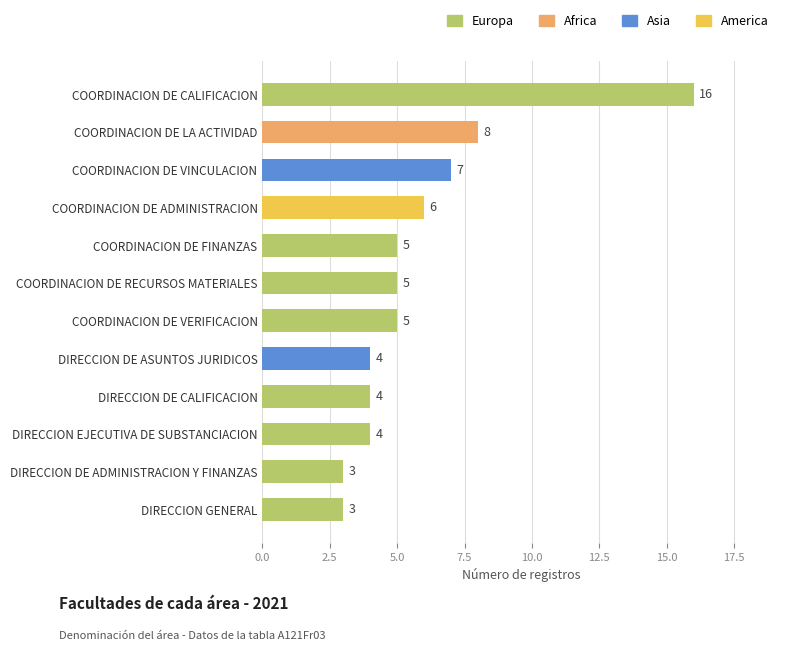

How many data points are less than 5?

5